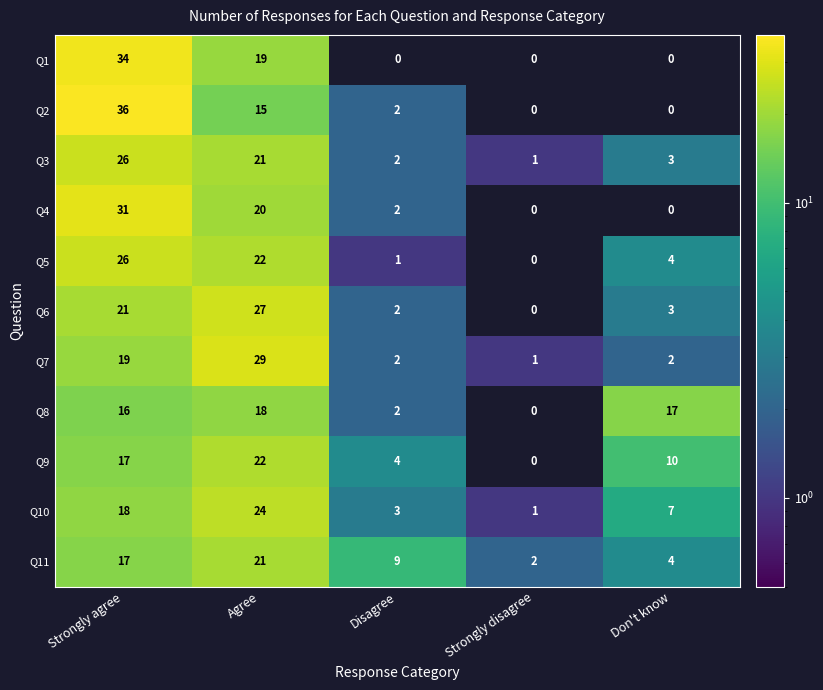

Rank the categories by Q9 value from highest to lowest.

Agree, Strongly agree, Don't know, Disagree, Strongly disagree